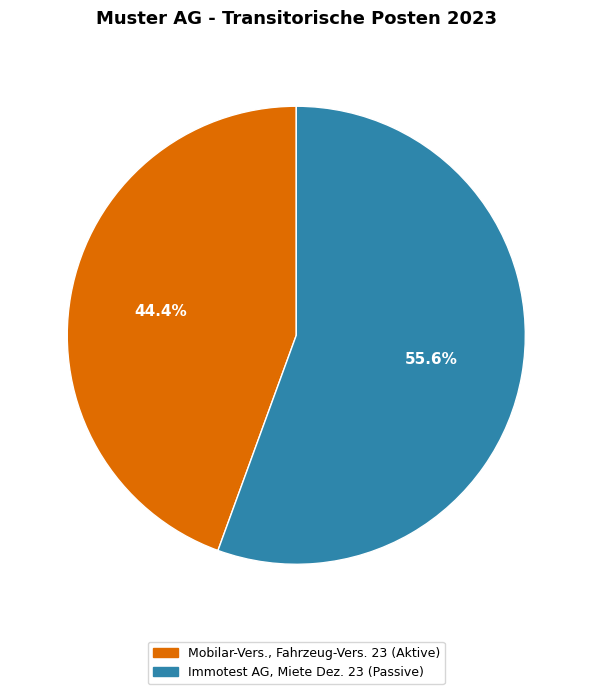

What is the largest slice in the pie chart?

Immotest AG, Miete Dez. 23 (Passive)